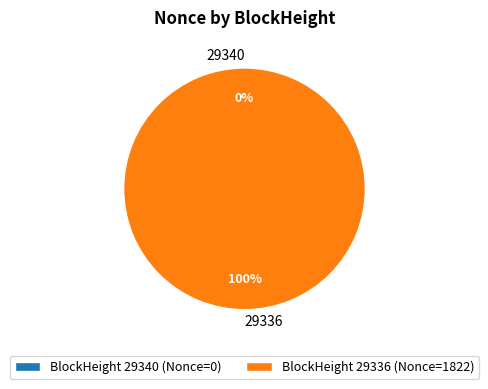

What is the change in value from 29340 to 29336?

+1822